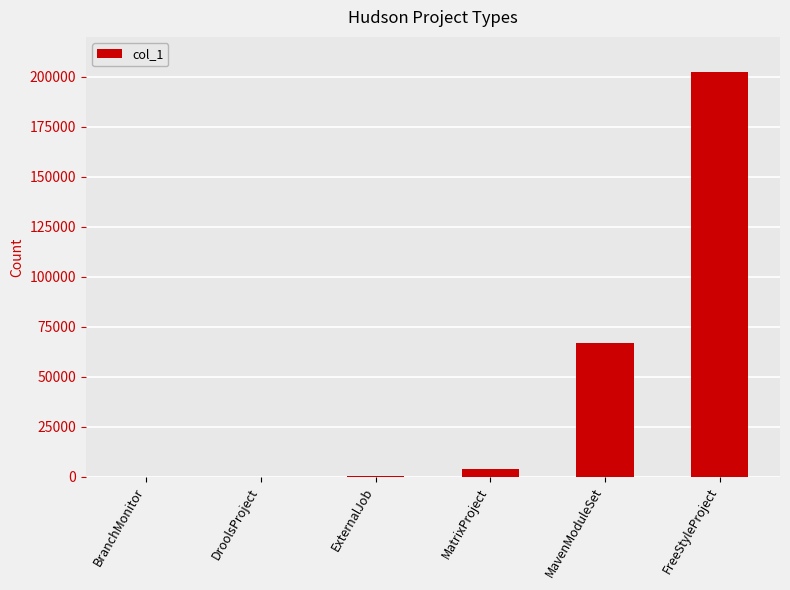

What is the ratio of the value at MavenModuleSet to the value at FreeStyleProject?

0.3